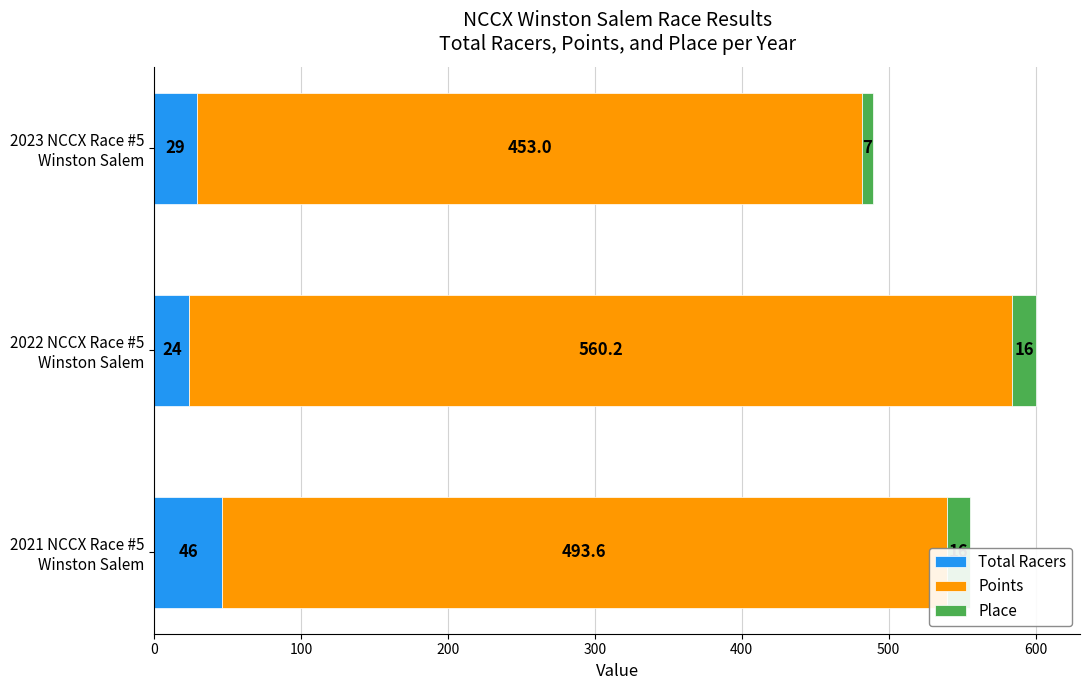

Between 2021 NCCX Race #5 Winston Salem and 2022 NCCX Race #5 Winston Salem, which series saw the biggest shift?

Points